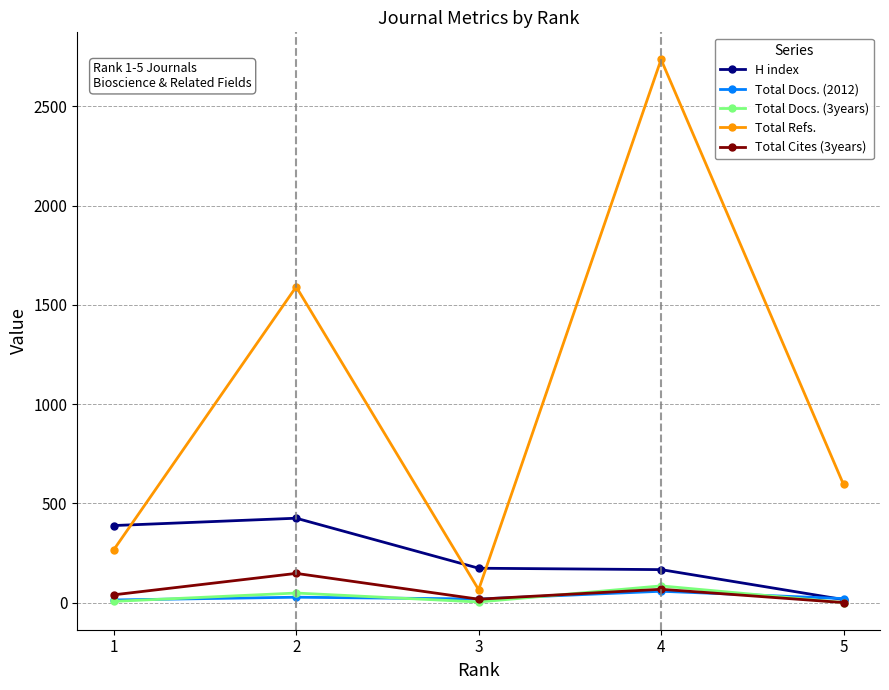

How many lines are shown in the chart?

5